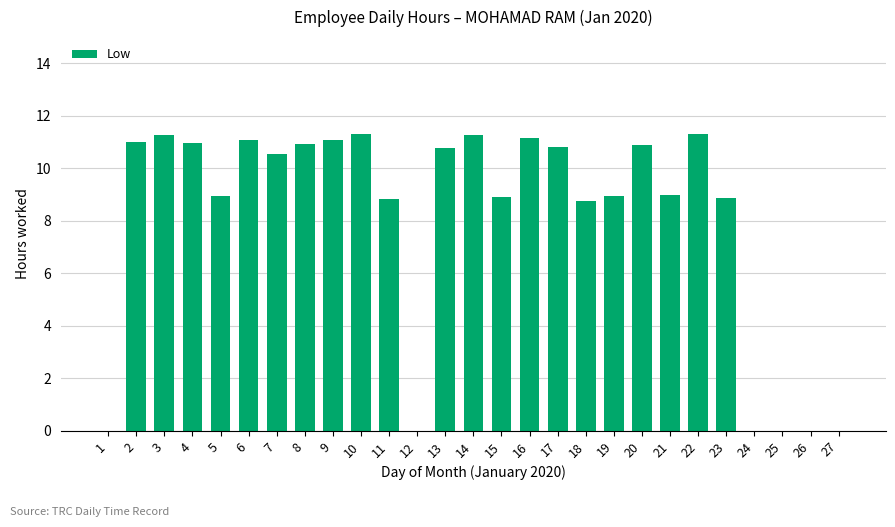

What is the sum of all values?

216.7